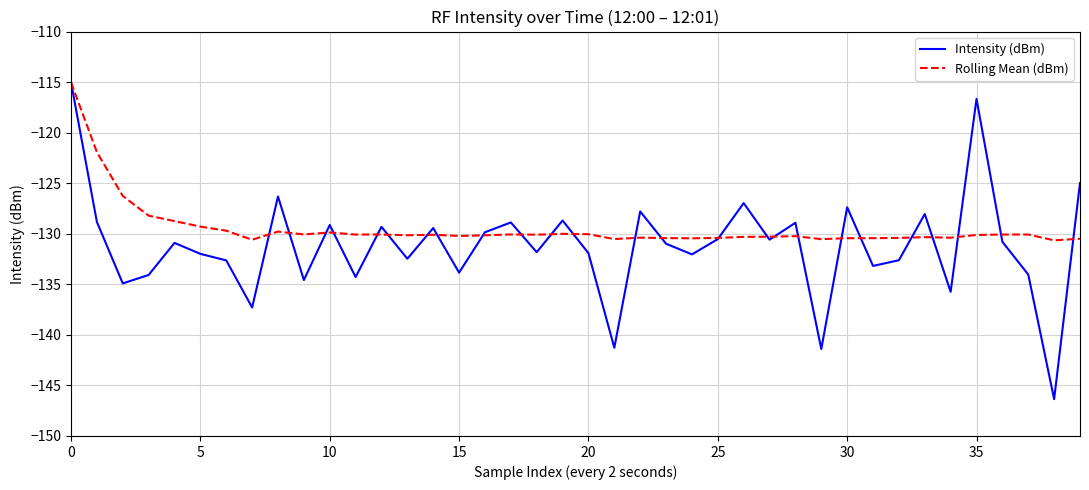

Rank the series by their average value, from highest to lowest.

Rolling Mean (dBm), Intensity (dBm)